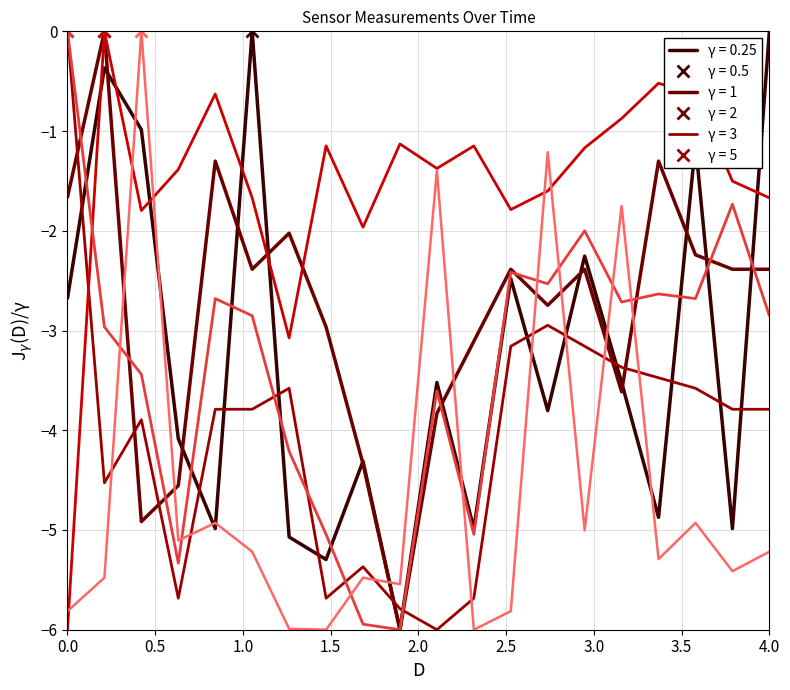

What is the smallest value displayed?

-6.0